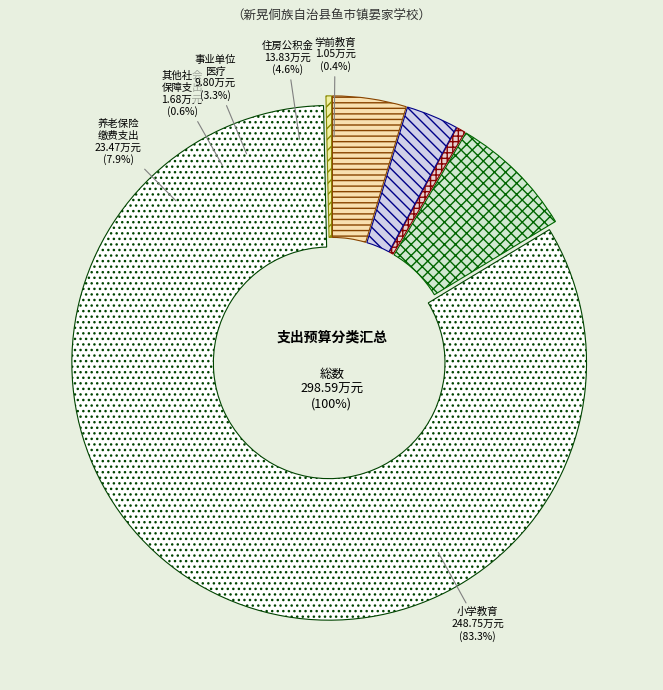

Is there a majority slice in this chart?

Yes